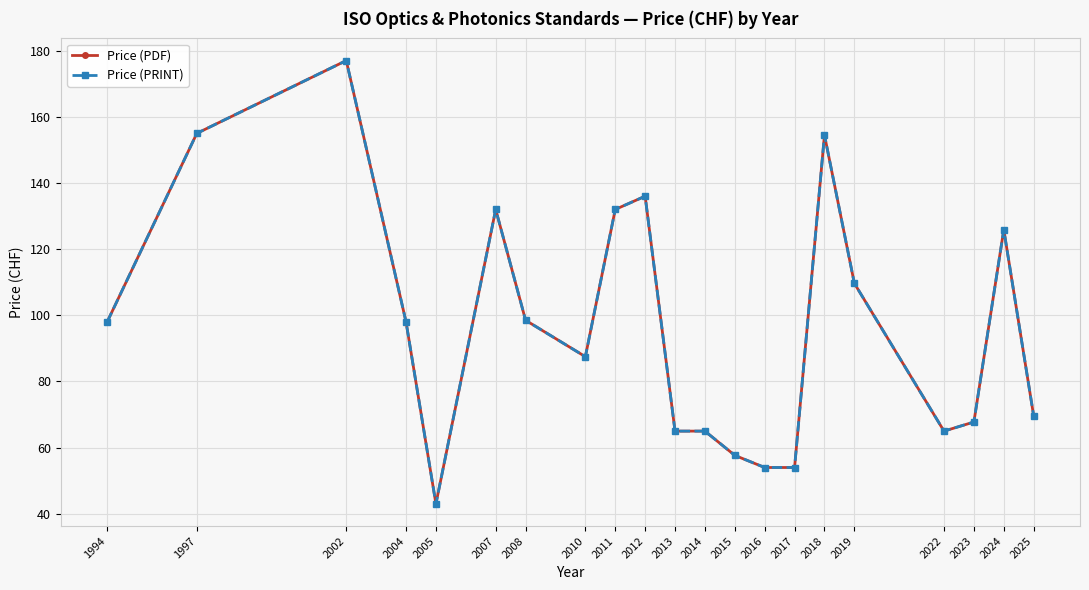

True or false: Price (PDF) has a value of 69.6 at 2025.

True